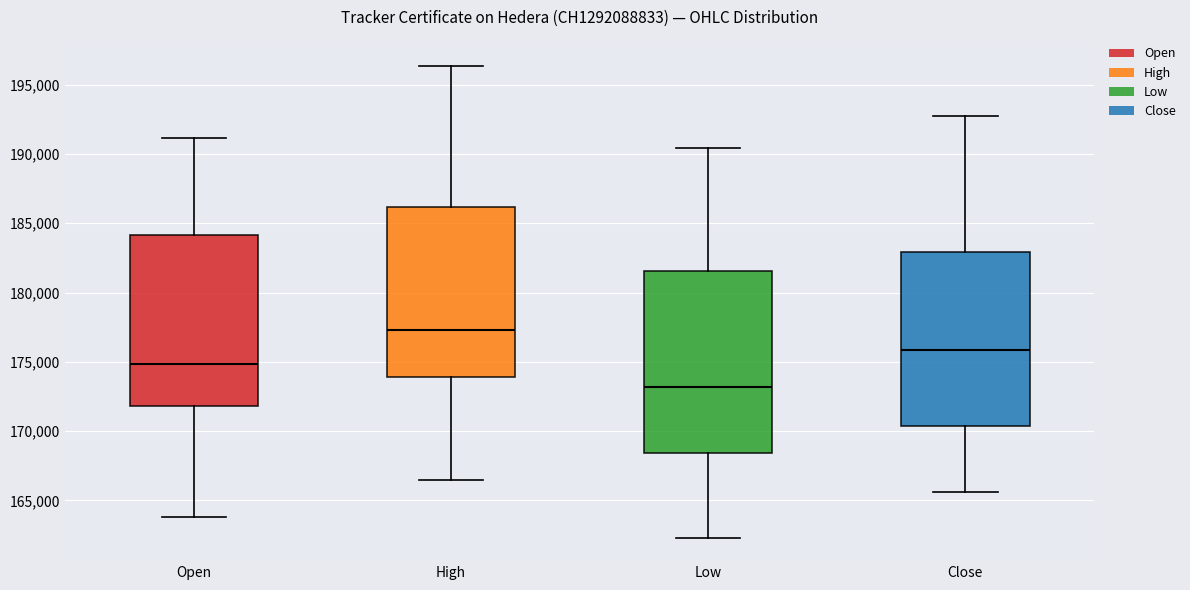

Comparing the boxes themselves (not the whiskers), which one is the tallest?

Low